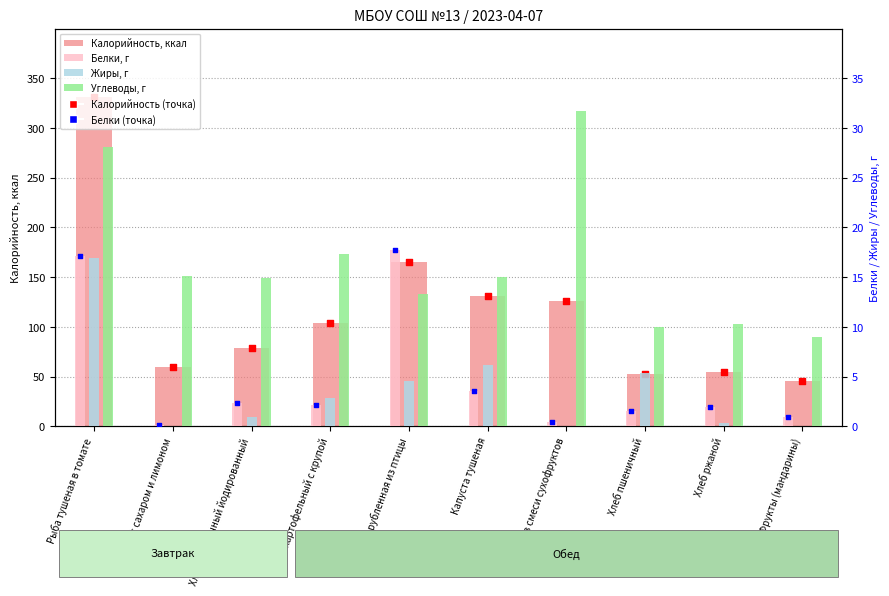

Is the value of Жиры, г at Суп картофельный с крупой greater than the value of Белки, г at Рыба тушеная в томате?

No